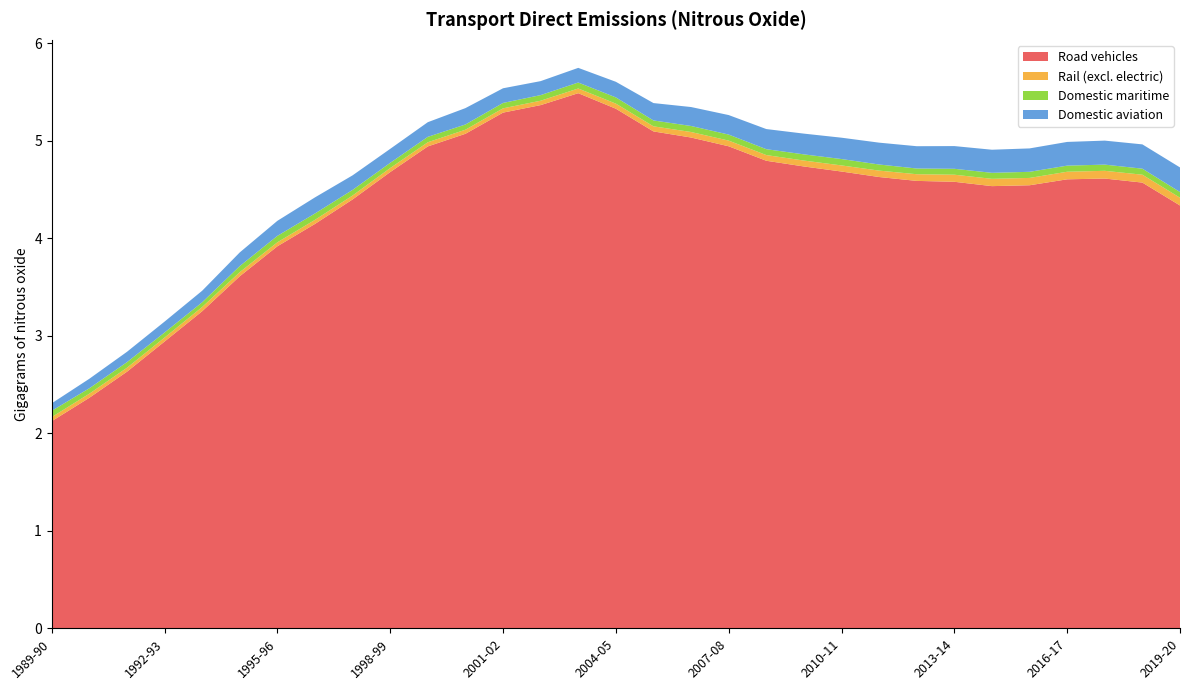

Reading right to left, transcribe all the data shown in this chart.

Road vehicles: 2019-20=4.3	2018-19=4.6	2017-18=4.6	2016-17=4.6	2015-16=4.5	2014-15=4.5	2013-14=4.6	2012-13=4.6	2011-12=4.6	2010-11=4.7	2009-10=4.7	2008-09=4.8	2007-08=4.9	2006-07=5.0	2005-06=5.1	2004-05=5.3	2003-04=5.5	2002-03=5.4	2001-02=5.3	2000-01=5.1	1999-00=4.9	1998-99=4.7	1997-98=4.4	1996-97=4.1	1995-96=3.9	1994-95=3.6	1993-94=3.3	1992-93=2.9	1991-92=2.6	1990-91=2.4	1989-90=2.1
Rail (excl. electric): 2019-20=0.1	2018-19=0.1	2017-18=0.1	2016-17=0.1	2015-16=0.1	2014-15=0.1	2013-14=0.1	2012-13=0.1	2011-12=0.1	2010-11=0.1	2009-10=0.1	2008-09=0.1	2007-08=0.1	2006-07=0.1	2005-06=0.1	2004-05=0.1	2003-04=0.0	2002-03=0.0	2001-02=0.0	2000-01=0.0	1999-00=0.0	1998-99=0.0	1997-98=0.0	1996-97=0.0	1995-96=0.0	1994-95=0.0	1993-94=0.0	1992-93=0.0	1991-92=0.0	1990-91=0.0	1989-90=0.0
Domestic maritime: 2019-20=0.1	2018-19=0.1	2017-18=0.1	2016-17=0.1	2015-16=0.1	2014-15=0.1	2013-14=0.1	2012-13=0.1	2011-12=0.1	2010-11=0.1	2009-10=0.1	2008-09=0.1	2007-08=0.1	2006-07=0.1	2005-06=0.1	2004-05=0.1	2003-04=0.1	2002-03=0.1	2001-02=0.1	2000-01=0.1	1999-00=0.1	1998-99=0.1	1997-98=0.1	1996-97=0.1	1995-96=0.1	1994-95=0.1	1993-94=0.0	1992-93=0.1	1991-92=0.1	1990-91=0.1	1989-90=0.1
Domestic aviation: 2019-20=0.3	2018-19=0.2	2017-18=0.2	2016-17=0.2	2015-16=0.2	2014-15=0.2	2013-14=0.2	2012-13=0.2	2011-12=0.2	2010-11=0.2	2009-10=0.2	2008-09=0.2	2007-08=0.2	2006-07=0.2	2005-06=0.2	2004-05=0.2	2003-04=0.2	2002-03=0.1	2001-02=0.2	2000-01=0.2	1999-00=0.2	1998-99=0.1	1997-98=0.1	1996-97=0.2	1995-96=0.2	1994-95=0.1	1993-94=0.1	1992-93=0.1	1991-92=0.1	1990-91=0.1	1989-90=0.1